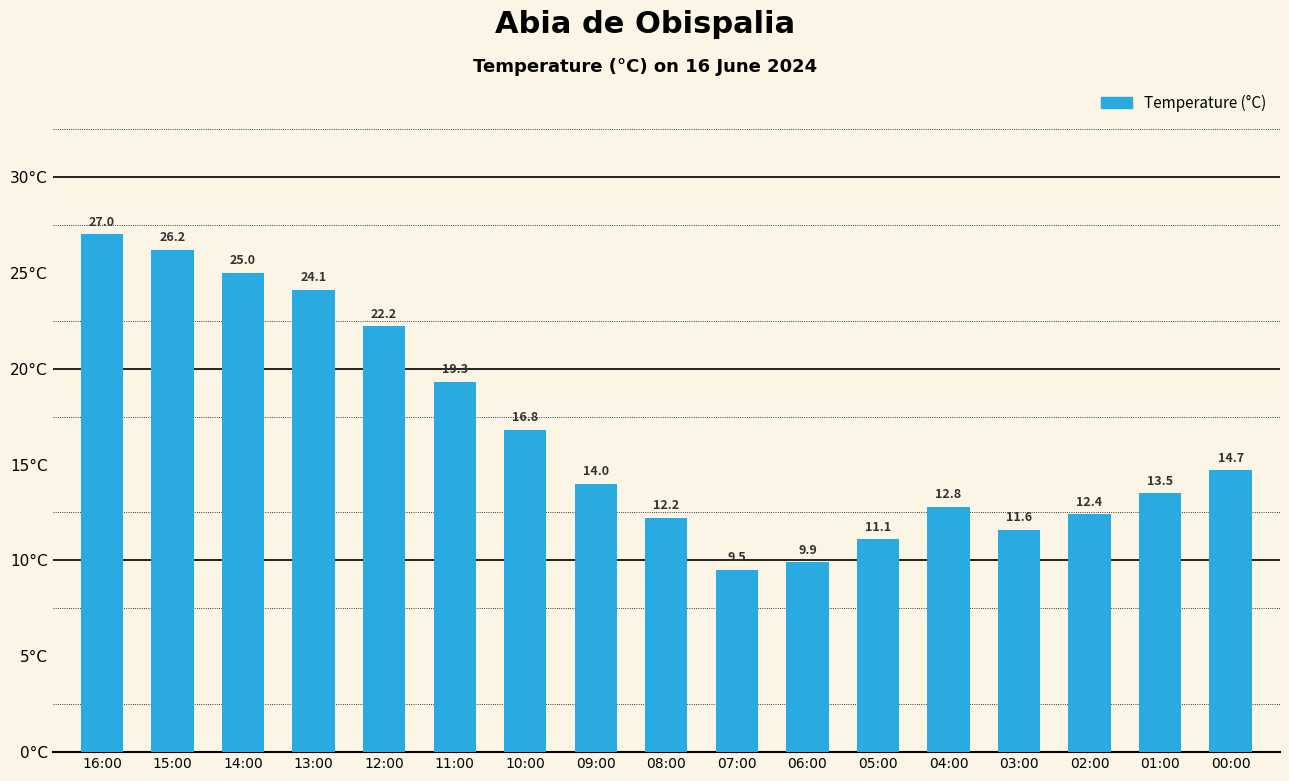

How many categories are shown in the chart?

17